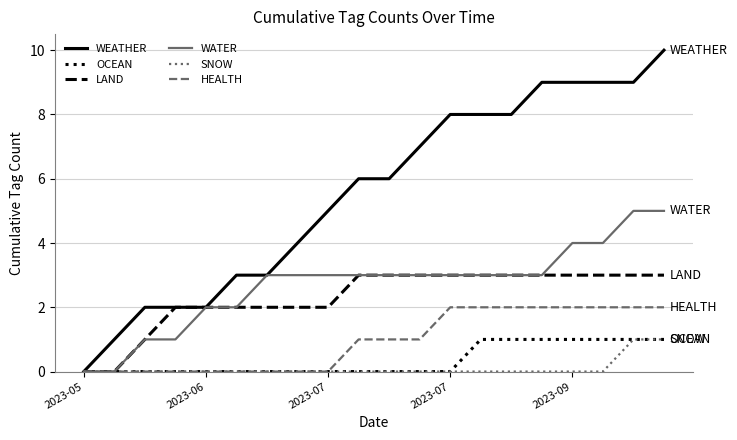

Which series has the largest total across all categories?

WEATHER